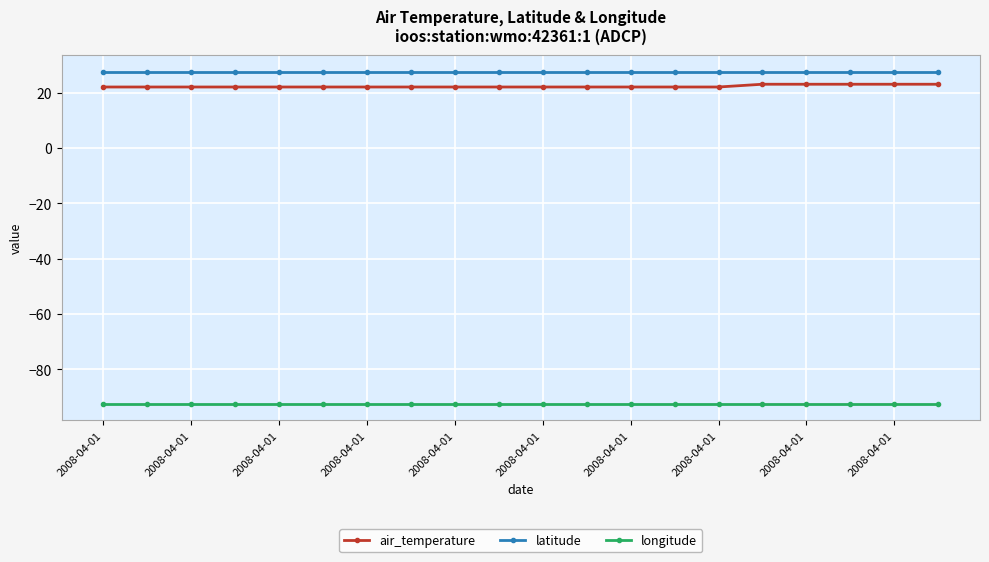

What is the sum of all latitude values?

551.0